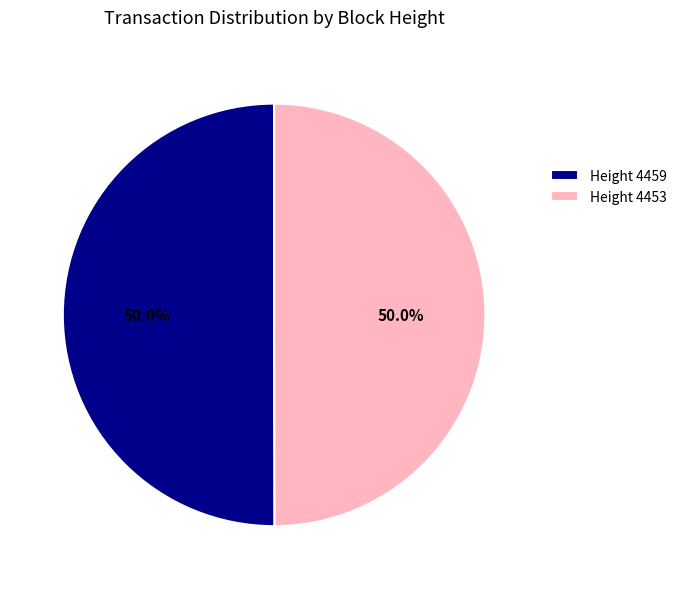

Combined, do Height 4459 and Height 4453 account for over 50%?

Yes